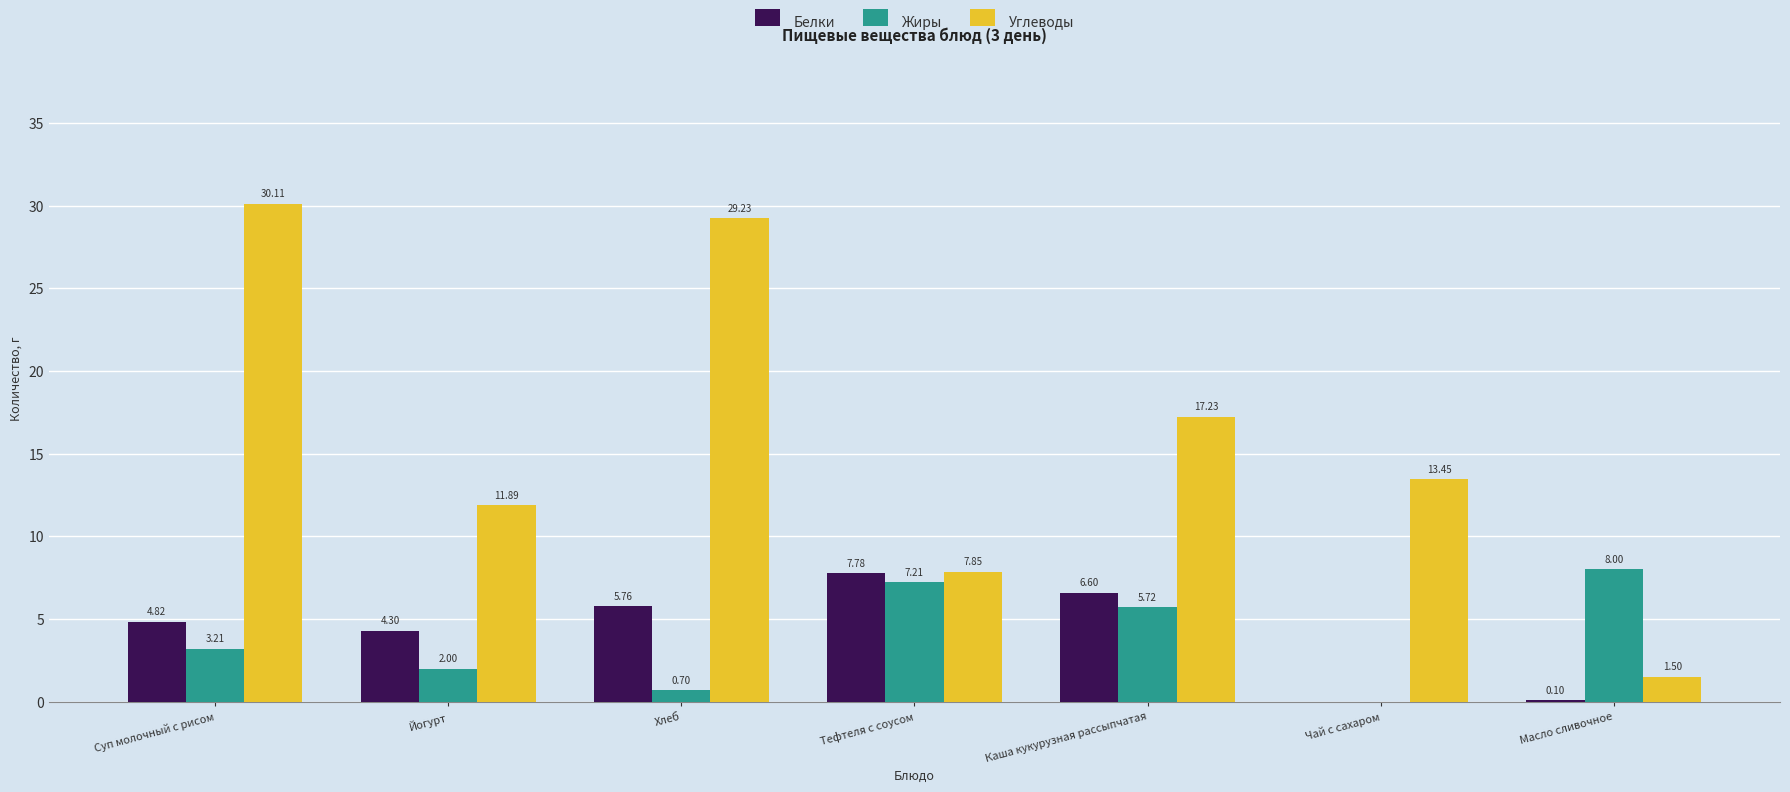

Which series has the largest total across all categories?

Углеводы